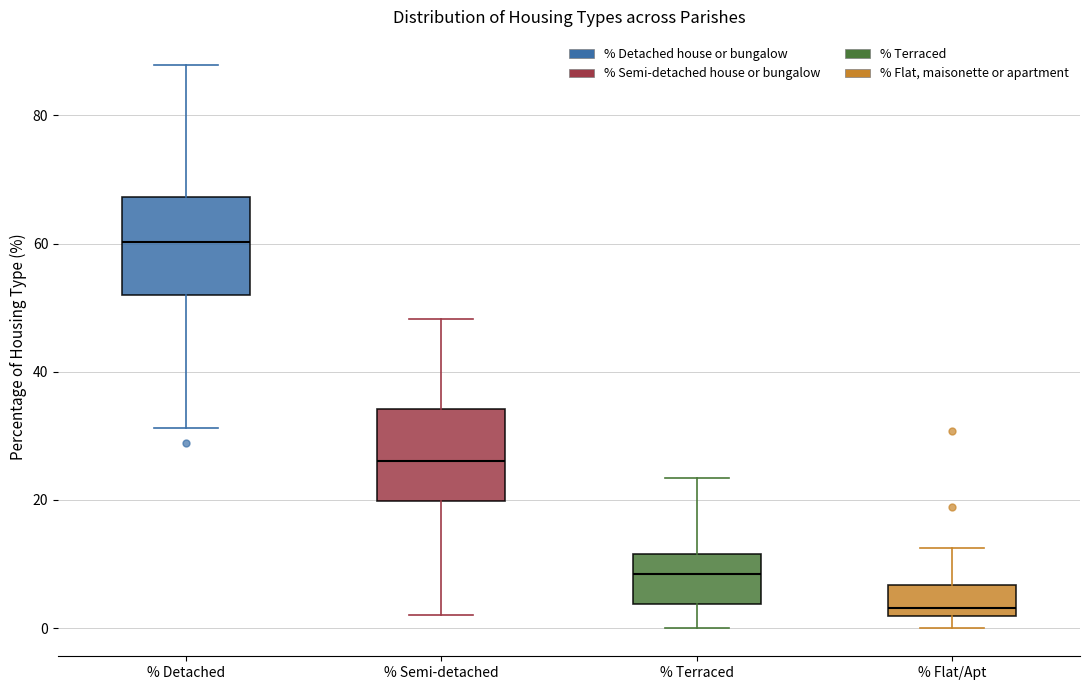

Which box's median line is the lowest?

% Flat/Apt